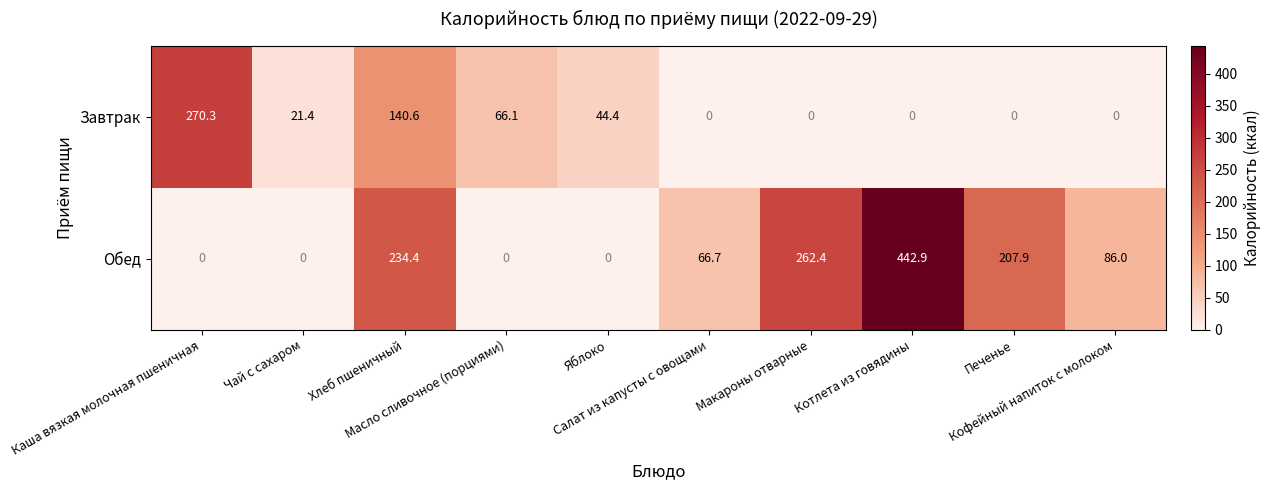

What is the maximum value shown in the chart?

442.9